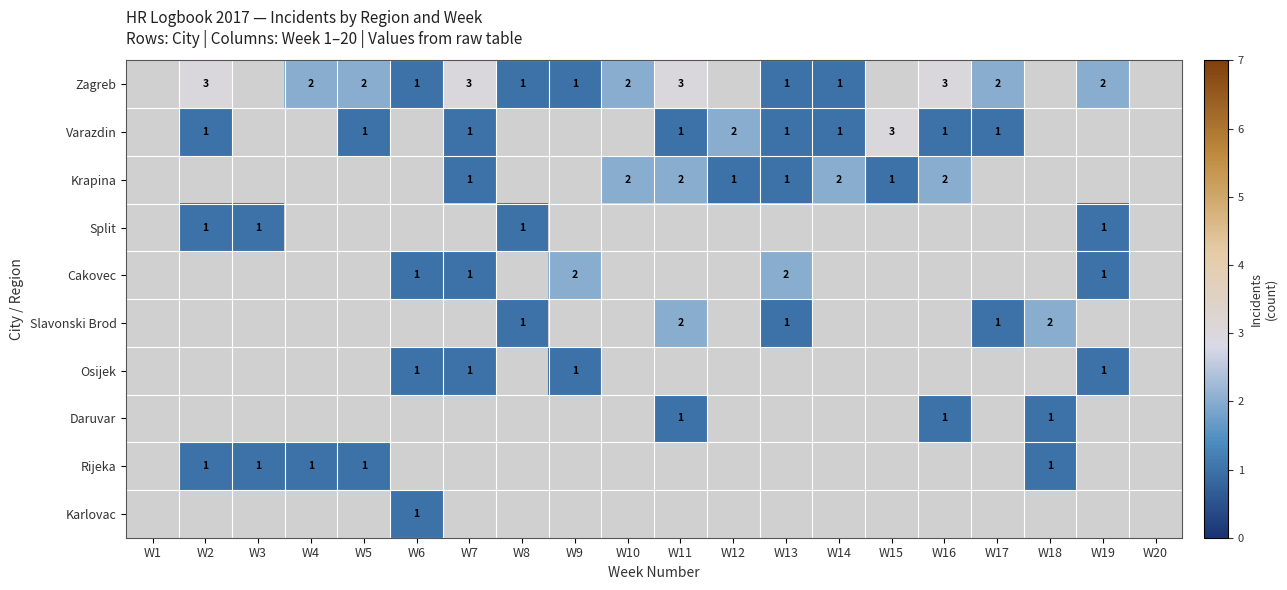

What is the sum of the Zagreb values at W11 and W2?

6